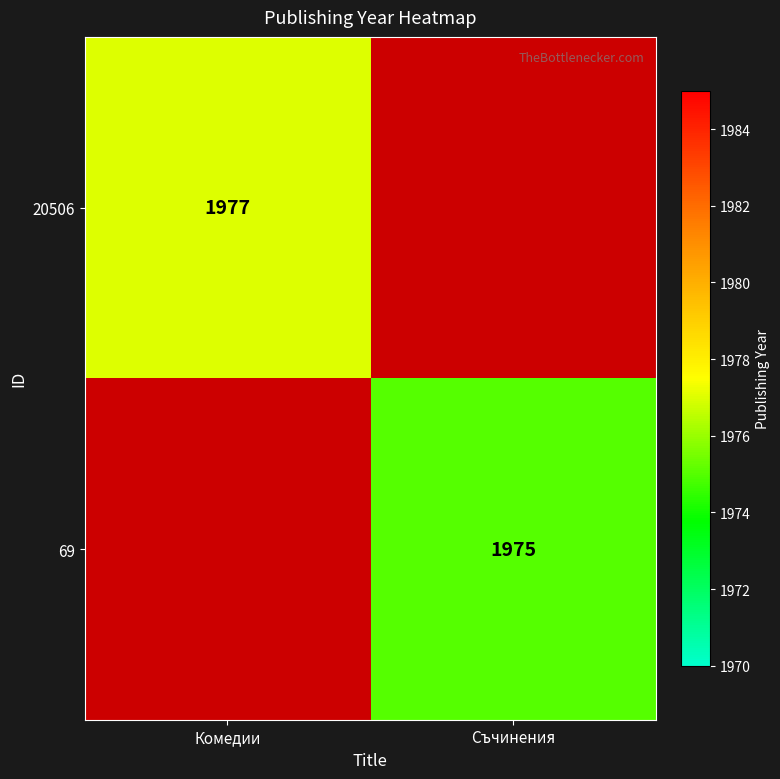

The value of 69 at Съчинения is 963. True or false?

False